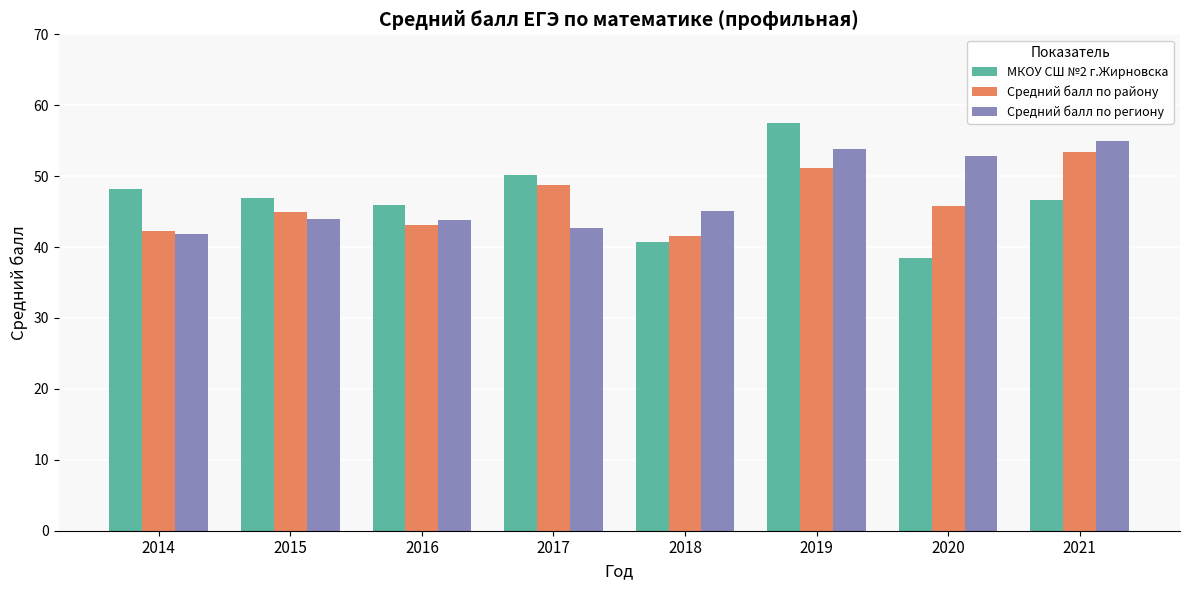

What is the highest value of the МКОУ СШ №2 г.Жирновска series?

57.5